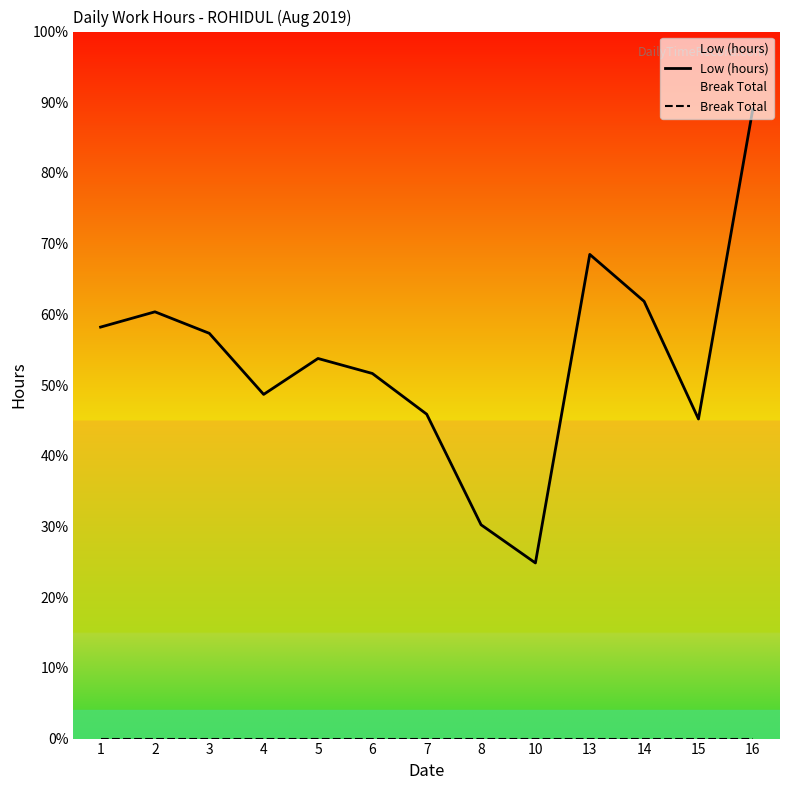

Is it true that Low (hours) equals 15.5 at 14?

True